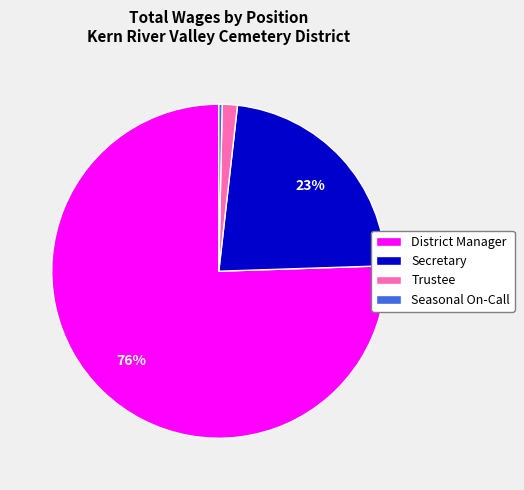

True or false: Trustee accounts for 15% of the total.

False